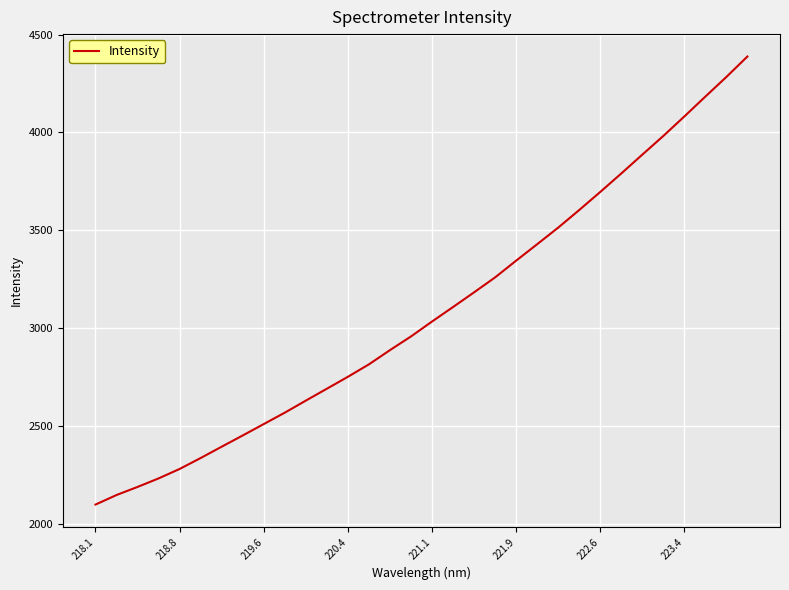

What is the difference between the maximum and minimum values?

2290.9